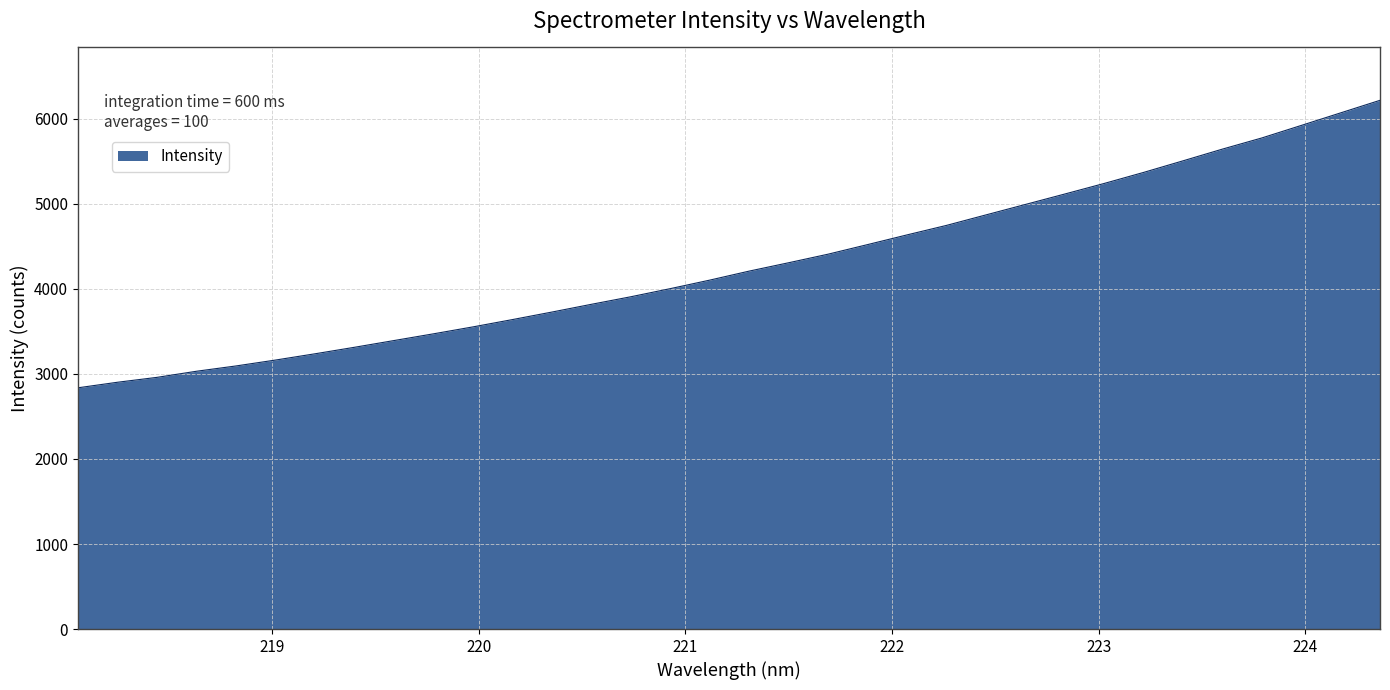

Reading left to right, what are all the values shown in this chart?

2837.3	2902.4	2960.0	3031.8	3094.1	3163.4	3237.1	3313.7	3392.8	3471.9	3553.5	3639.4	3727.8	3819.0	3907.9	4003.4	4103.6	4209.6	4307.9	4408.7	4521.3	4635.3	4747.0	4870.2	4993.2	5116.0	5240.3	5370.2	5506.5	5644.3	5775.5	5922.6	6070.4	6218.4